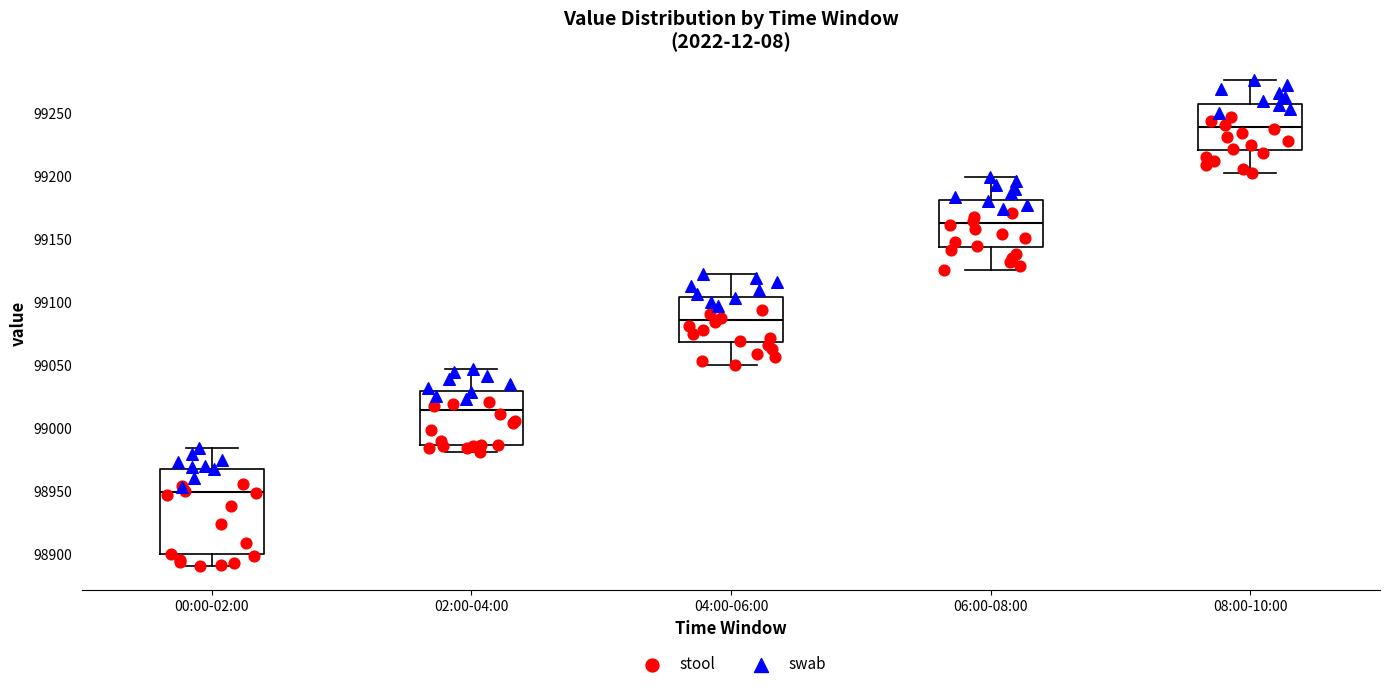

Reading left to right, transcribe this box plot: for each box, give where its median line is, the range the box spans, and where its two whiskers end, as read against the y-axis. The values are not printed on the chart, so give them approximately, as read against the axis.

00:00-02:00: median 98950, box 98900 to 98970, whiskers 98890 to 98985
02:00-04:00: median 99015, box 98985 to 99030, whiskers 98980 to 99045
04:00-06:00: median 99085, box 99070 to 99105, whiskers 99050 to 99125
06:00-08:00: median 99165, box 99145 to 99180, whiskers 99125 to 99200
08:00-10:00: median 99240, box 99220 to 99260, whiskers 99205 to 99275